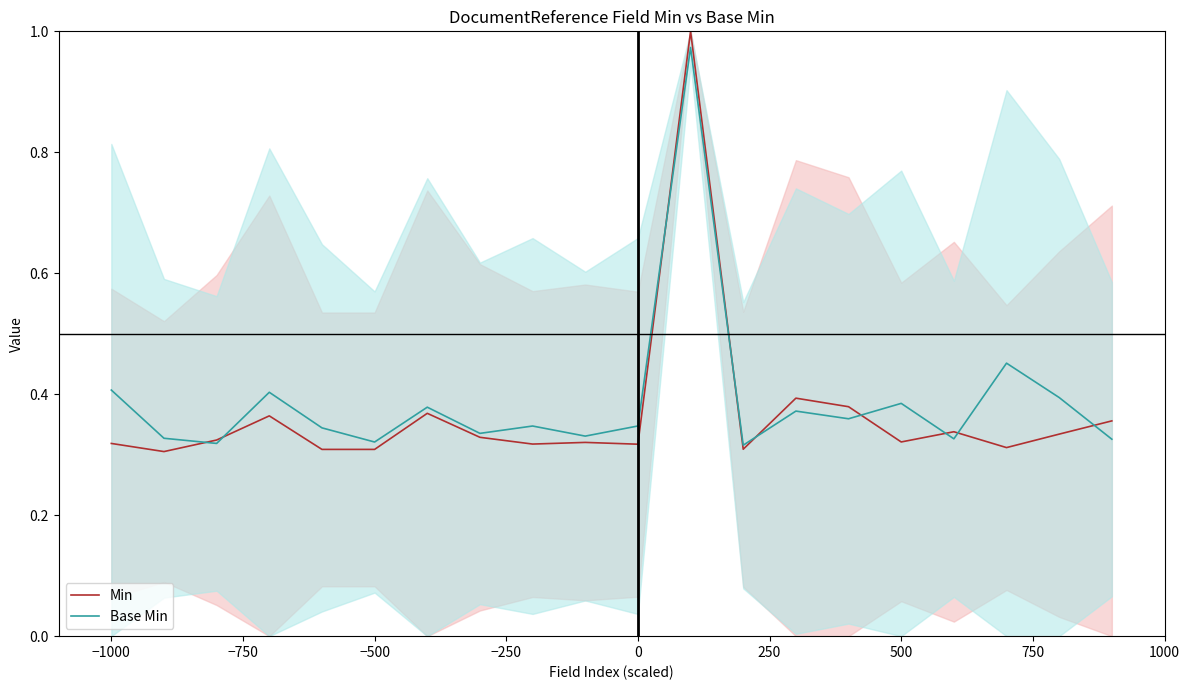

Is it true that Base Min equals 1.6 at 11?

False